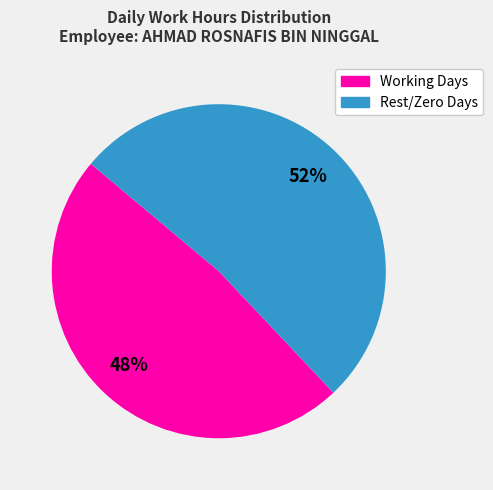

To the nearest percent, what is the average slice percentage?

50%